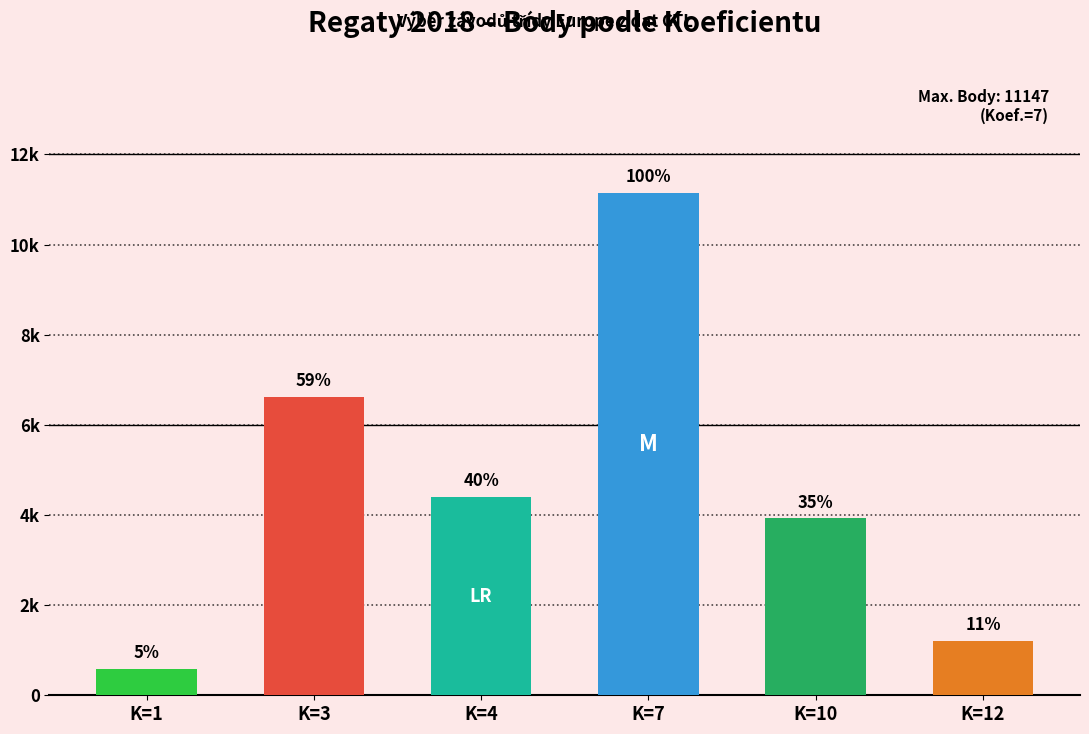

Which label corresponds to the smallest value in the chart?

K=1